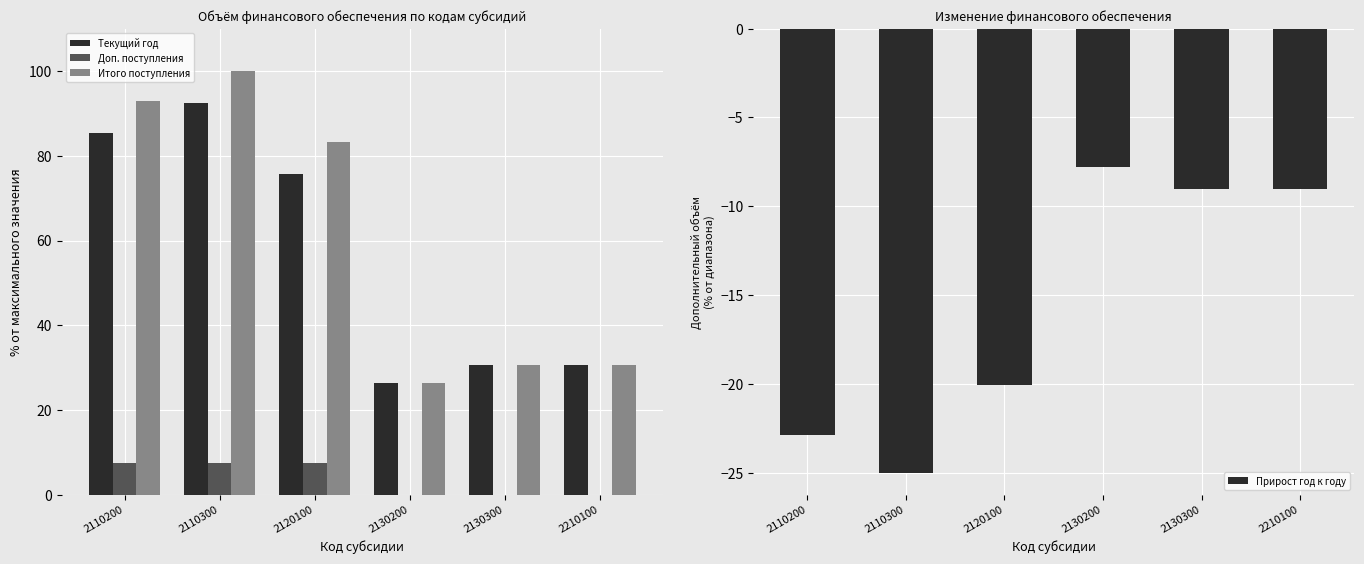

Does the chart contain any negative values?

Yes